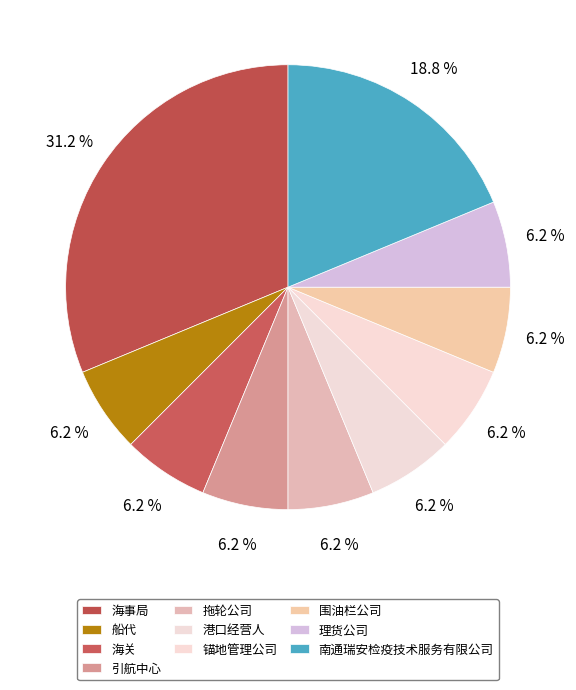

Count the number of slices in the pie.

10